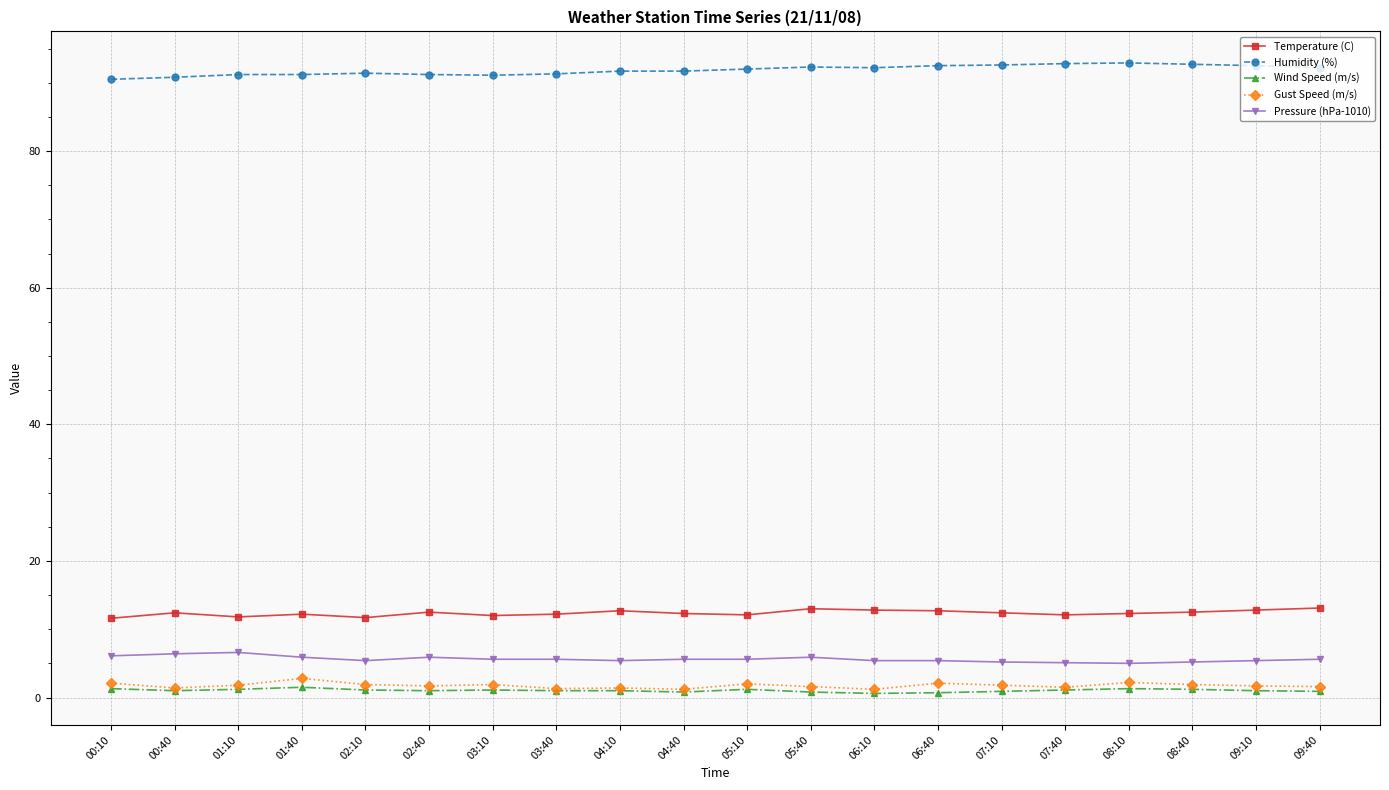

True or false: Wind Speed (m/s) has more than 0 points higher than both neighbors.

True